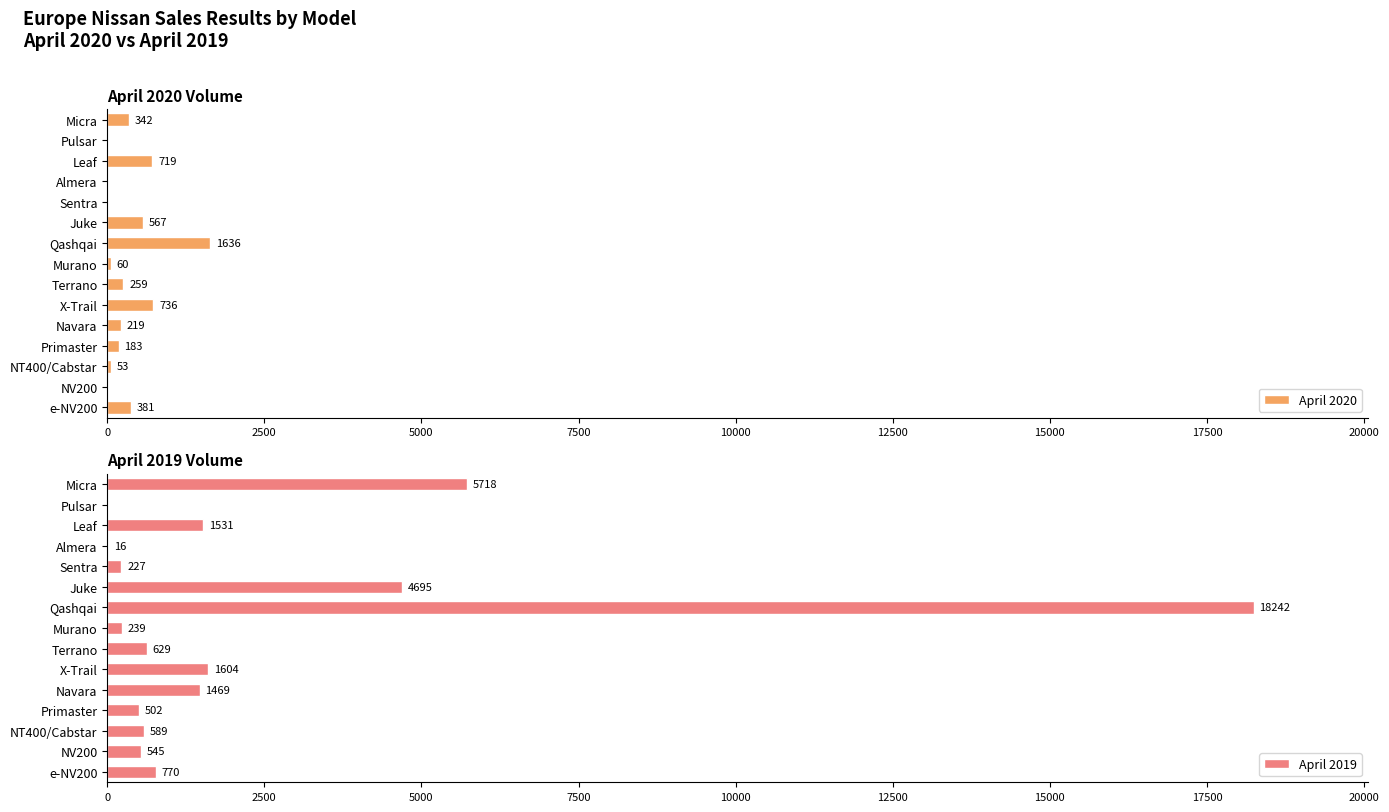

The April 2020 series shows 719 at Leaf. True or false?

True